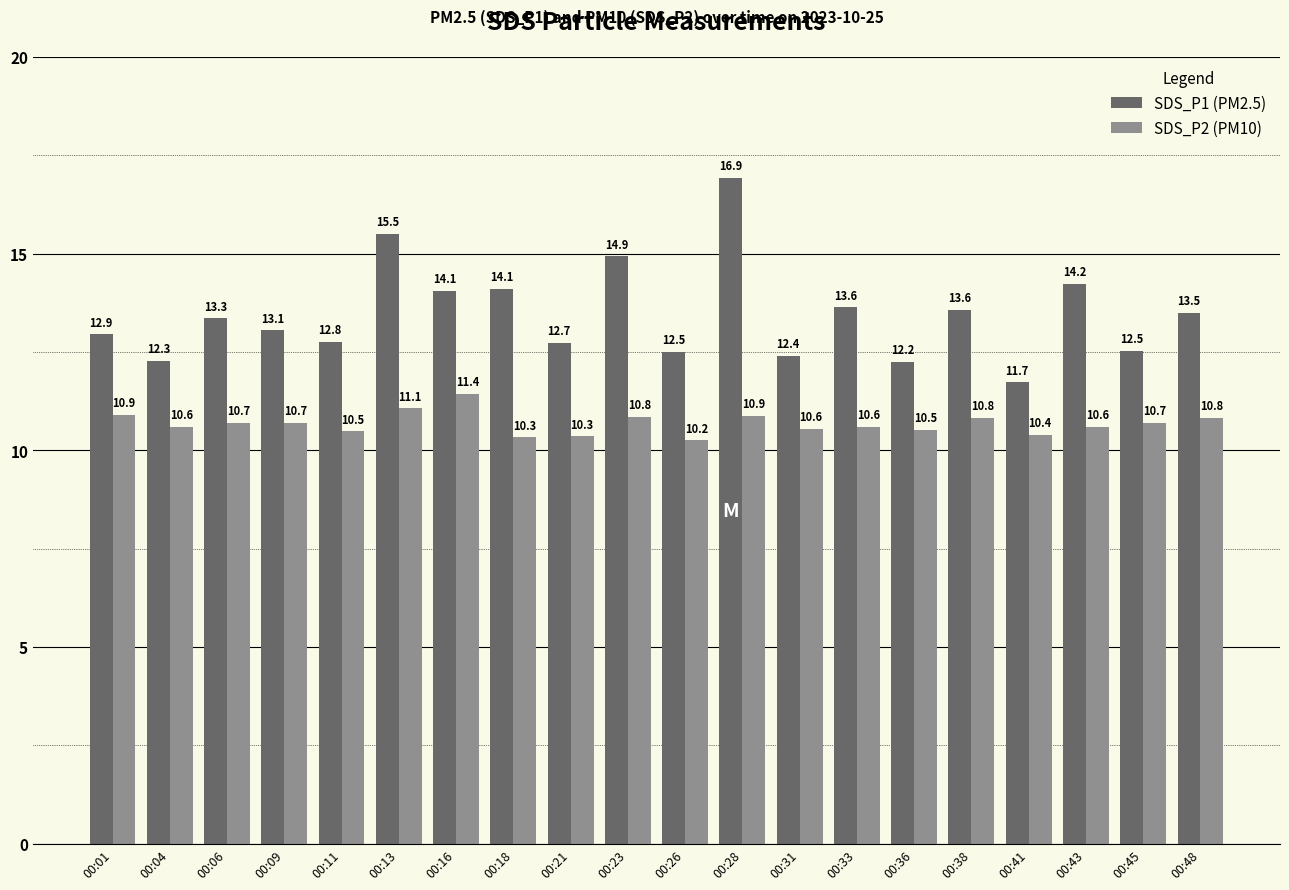

List the series in order of their overall mean, highest first.

SDS_P1 (PM2.5), SDS_P2 (PM10)